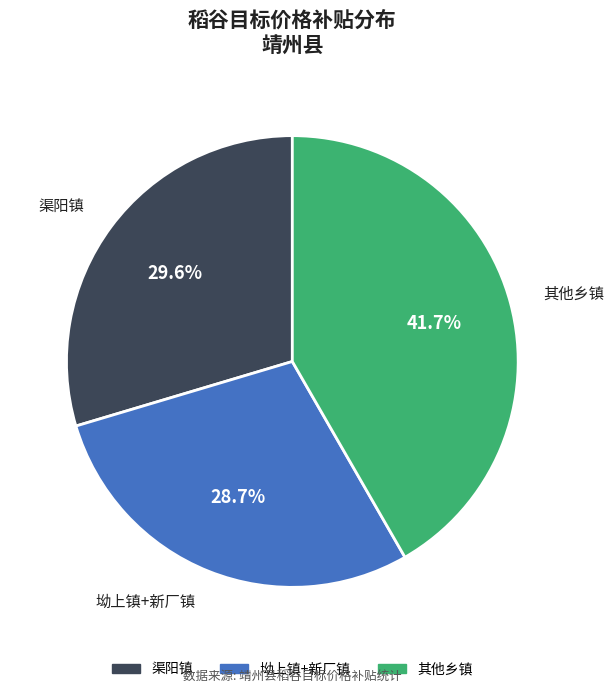

Combined, what portion of the pie is 其他乡镇 and 渠阳镇?

71.3%